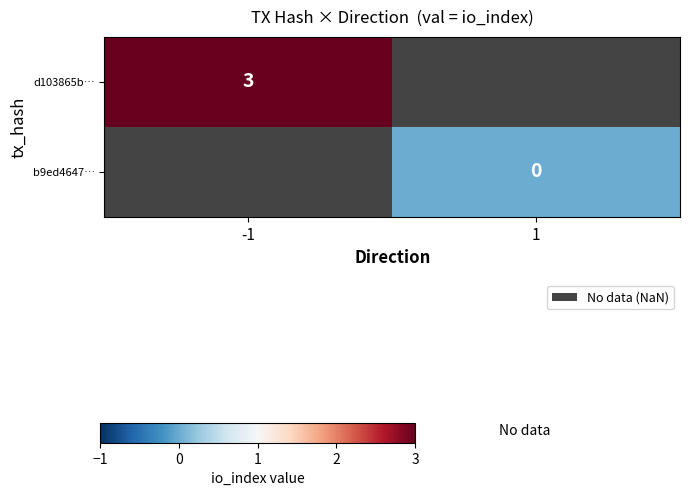

At how many categories does at least one series exceed 0?

1